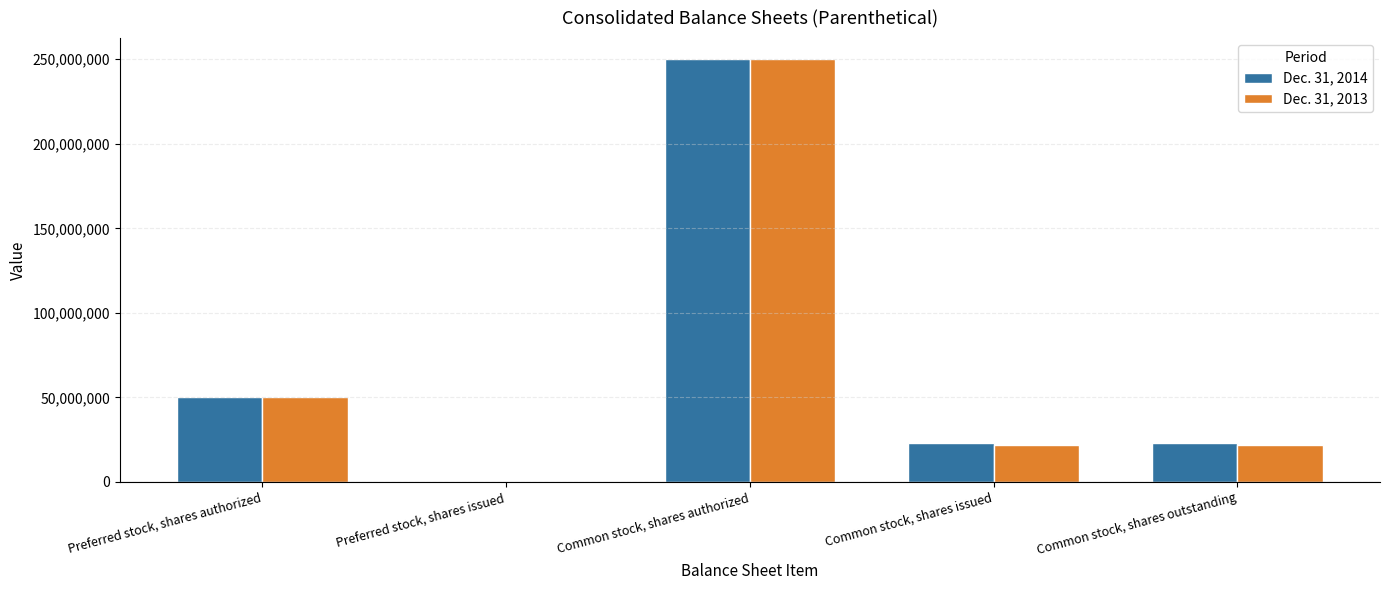

Between Preferred stock, shares authorized and Common stock, shares outstanding, which series saw the biggest shift?

Dec. 31, 2013